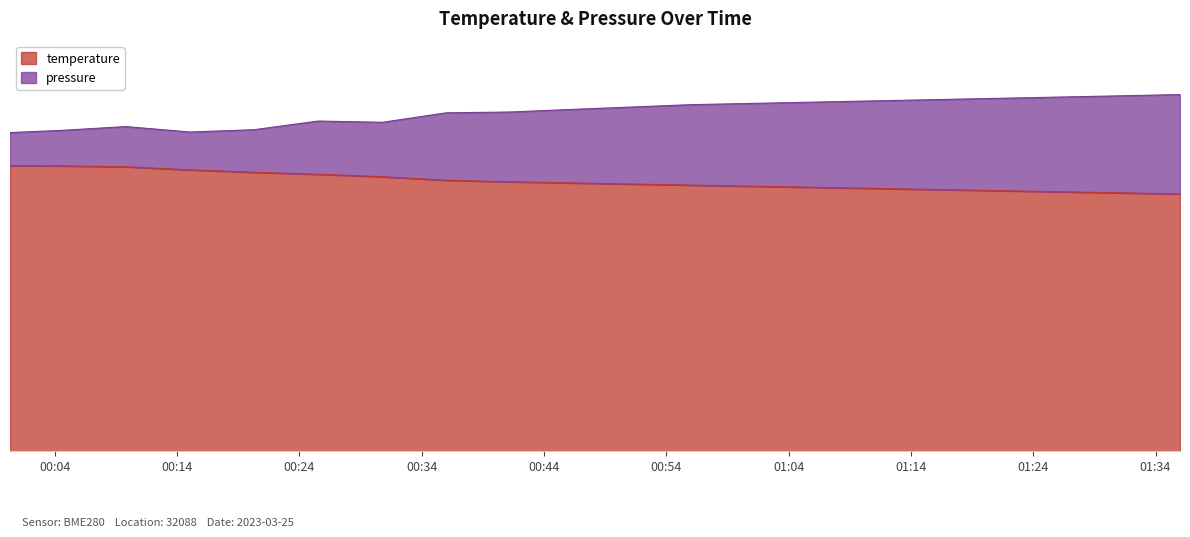

Where does the pressure series first go above 15?

2023-03-25T00:36:00